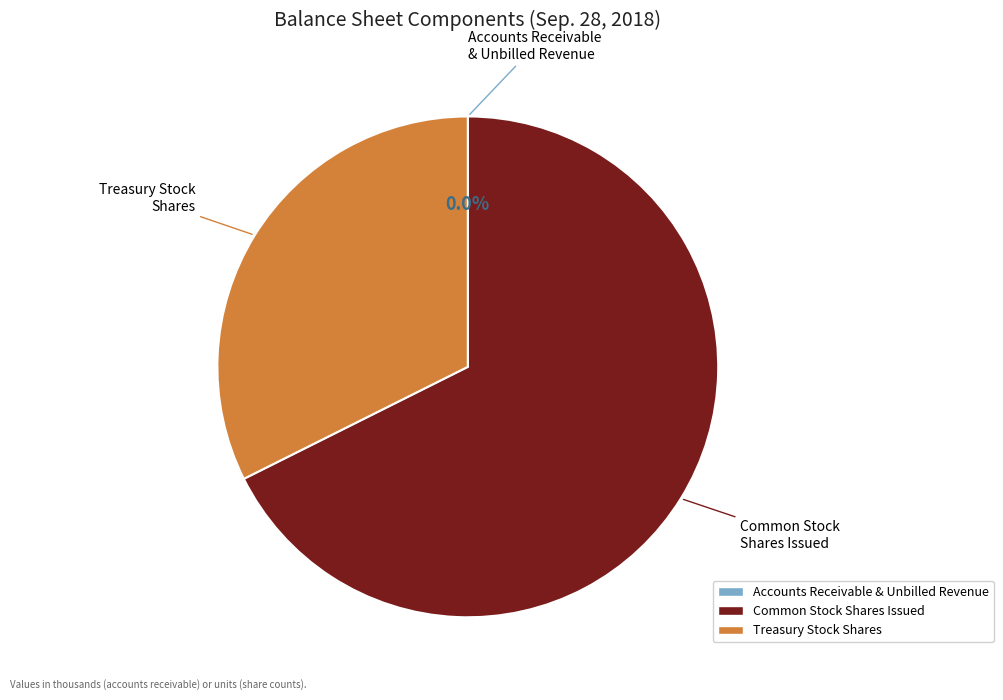

To the nearest percent, what is the difference between the largest and smallest slice percentages?

68%